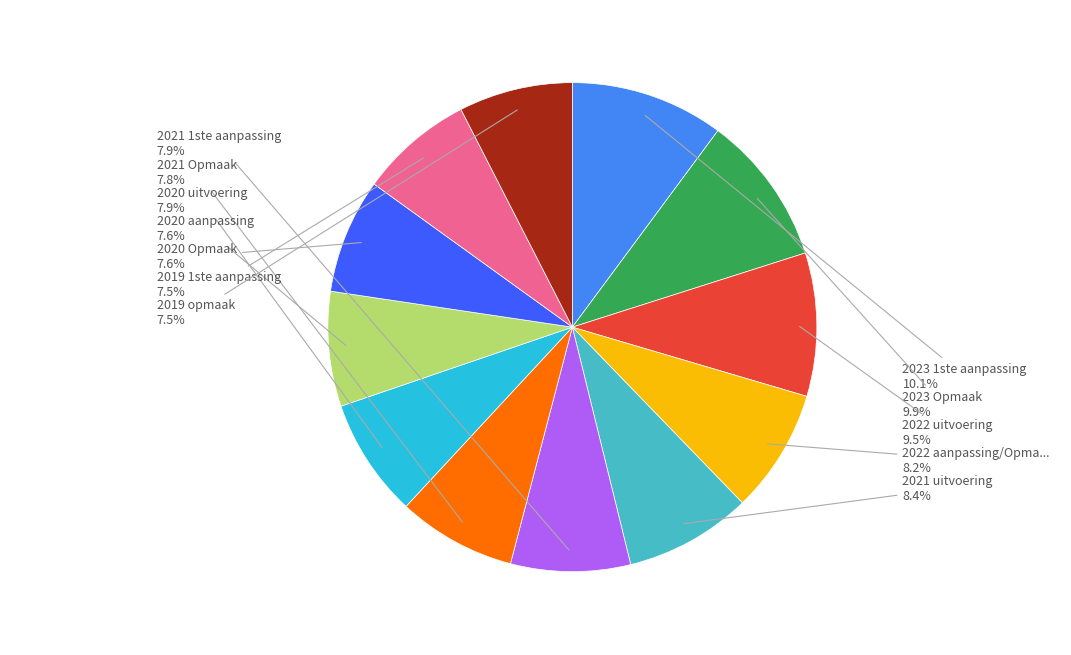

How many slices are in this pie chart?

12